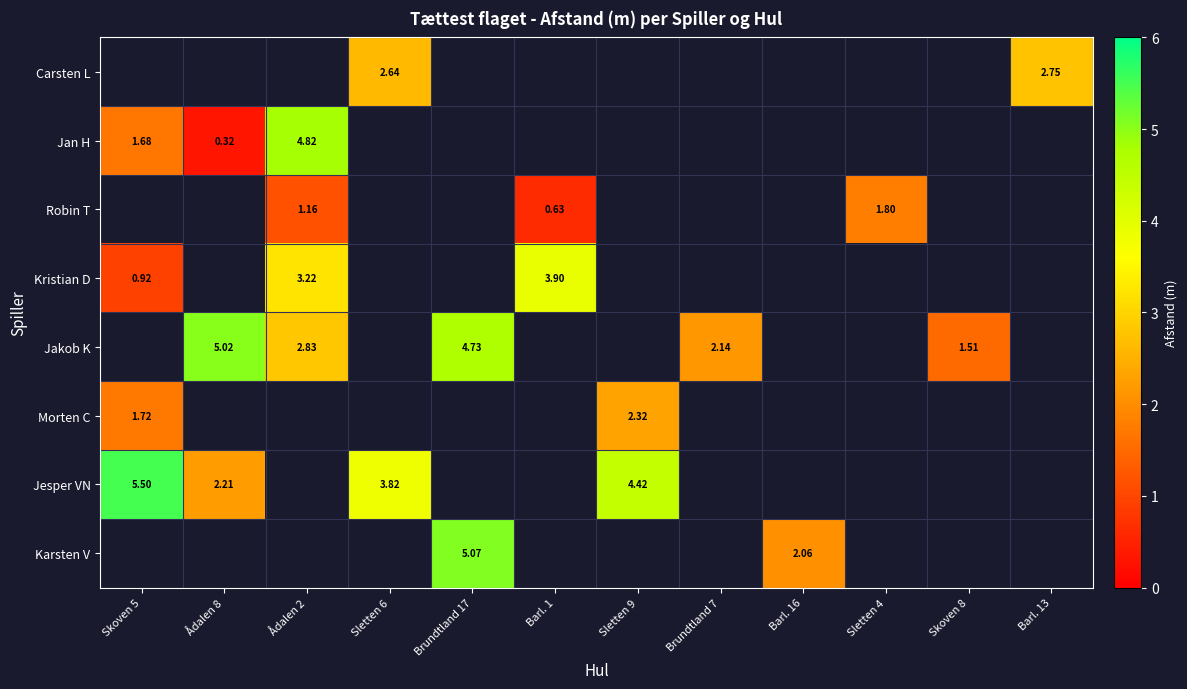

At which label is Kristian D closest to 2?

Skoven 5